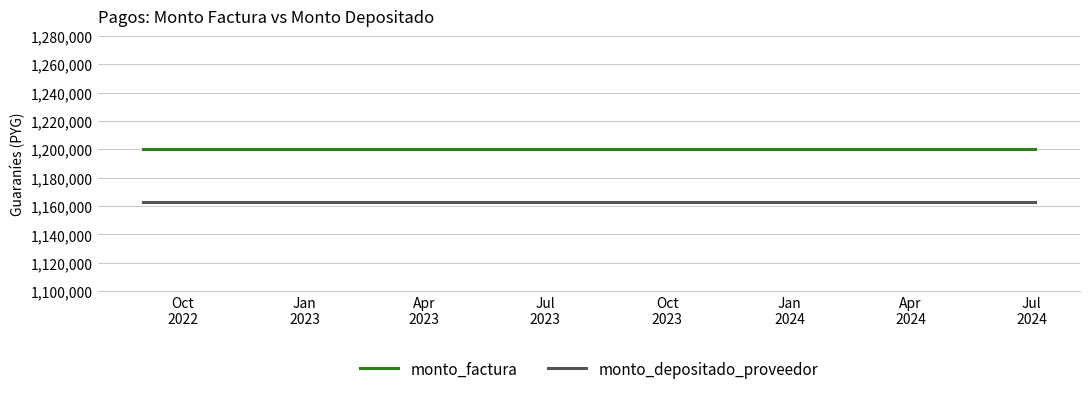

The monto_factura series shows 1711974 at 13. True or false?

False